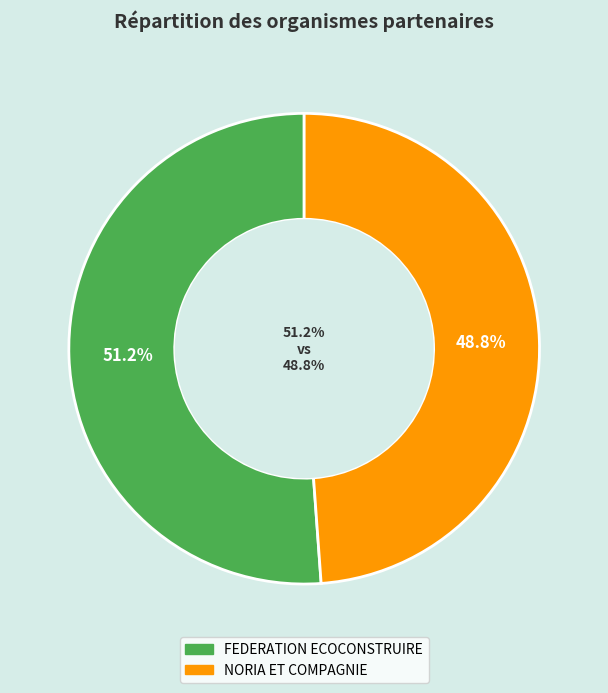

How many slices are in this pie chart?

2